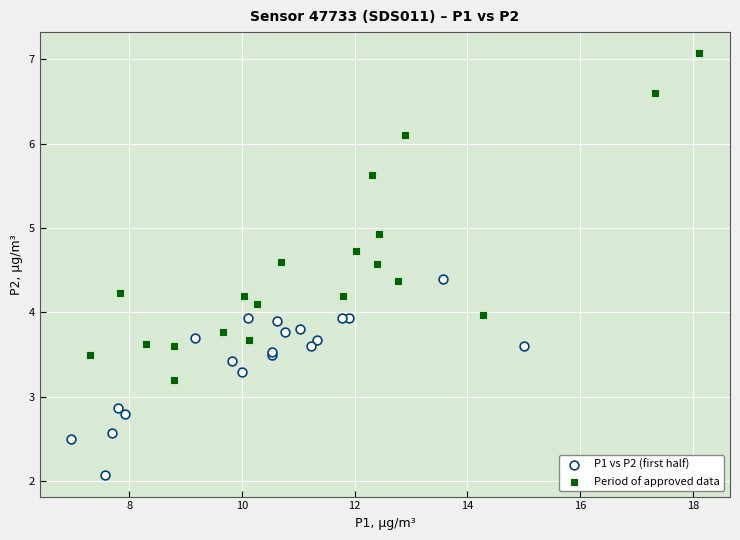

Which series contains the highest Y value?

Period of approved data